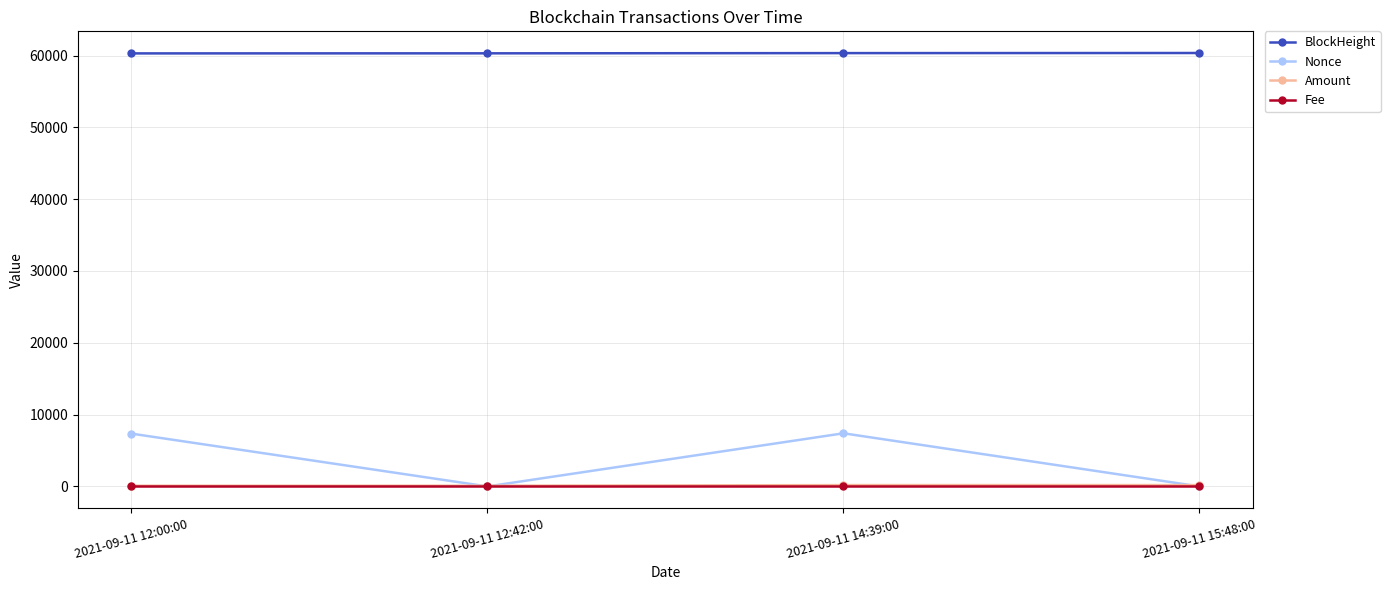

Where is the first local minimum for Nonce?

2021-09-11 12:42:00